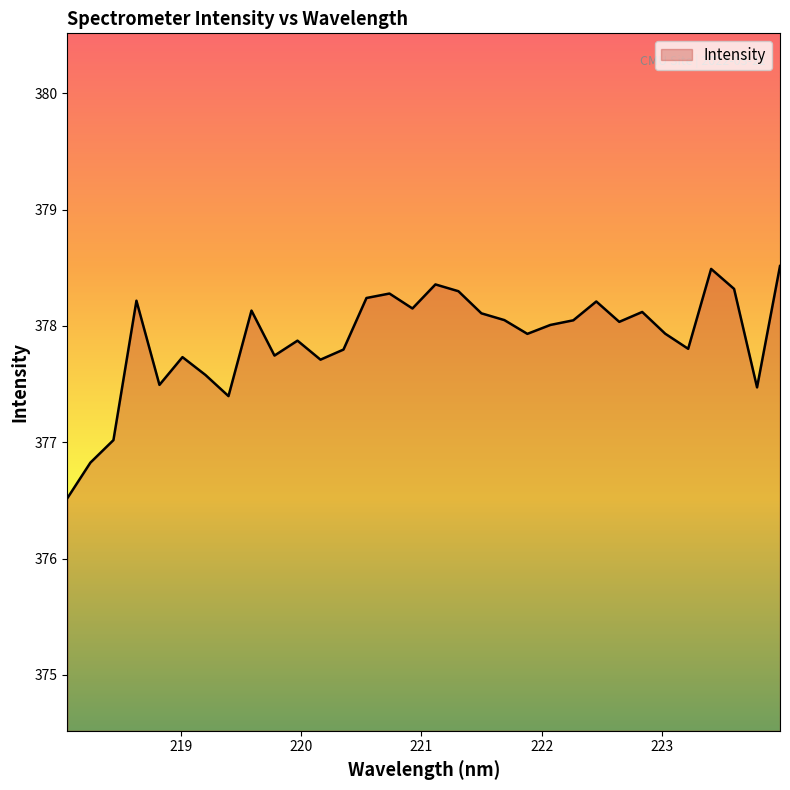

What is the greatest value displayed?

378.5